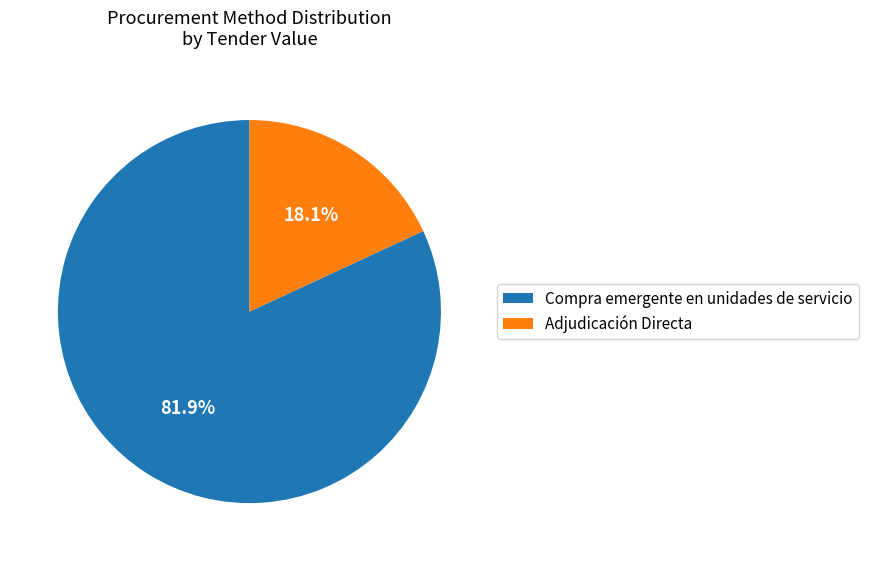

To the nearest percent, what portion does Compra emergente en unidades de servicio represent?

82%